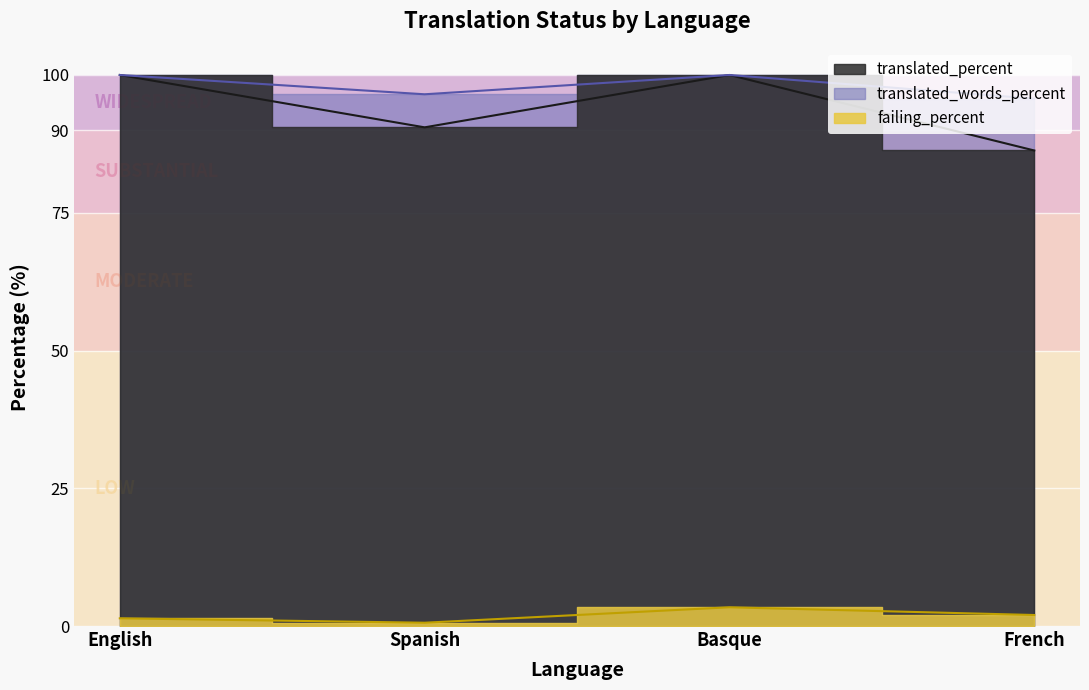

Which series changed the most between English and French?

translated_percent